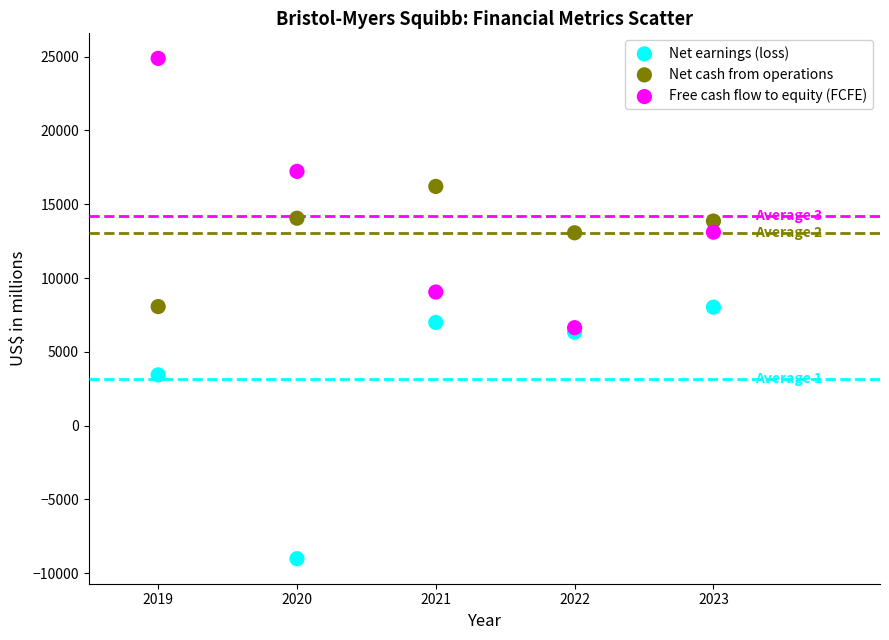

In the Free cash flow to equity (FCFE) series, what Y value is closest to 15760?

17227